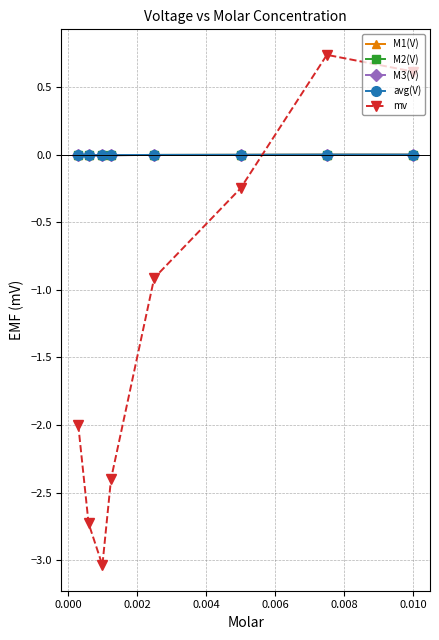

How many times do avg(V) and M3(V) cross each other?

4